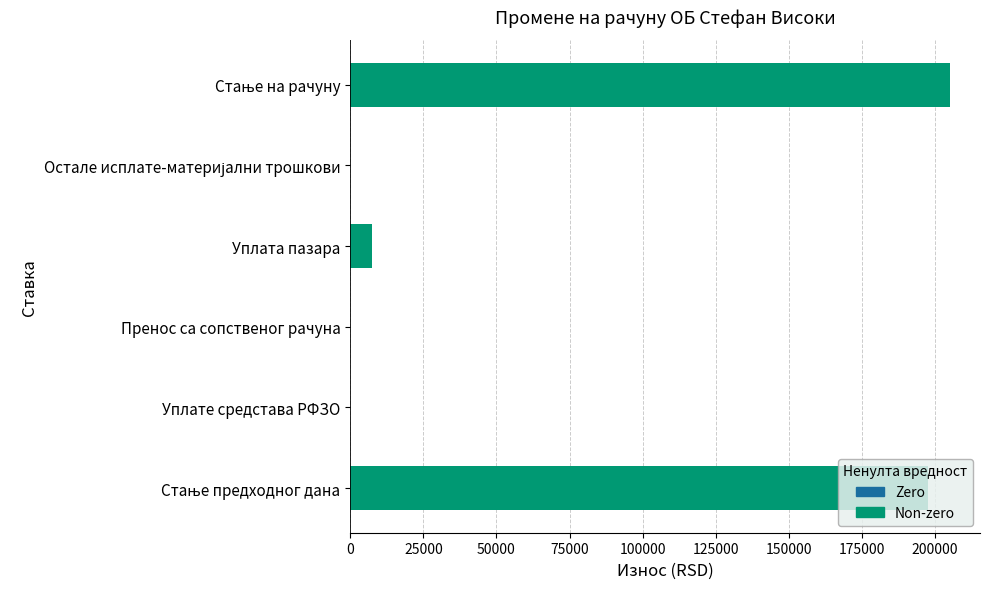

What is the greatest value displayed?

205166.8